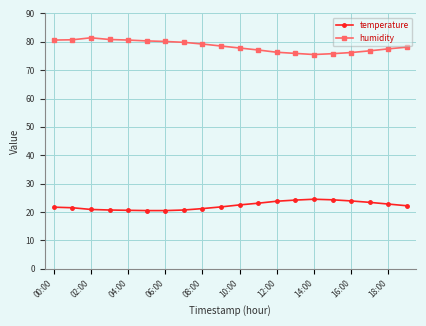

How many series are shown in this chart?

2